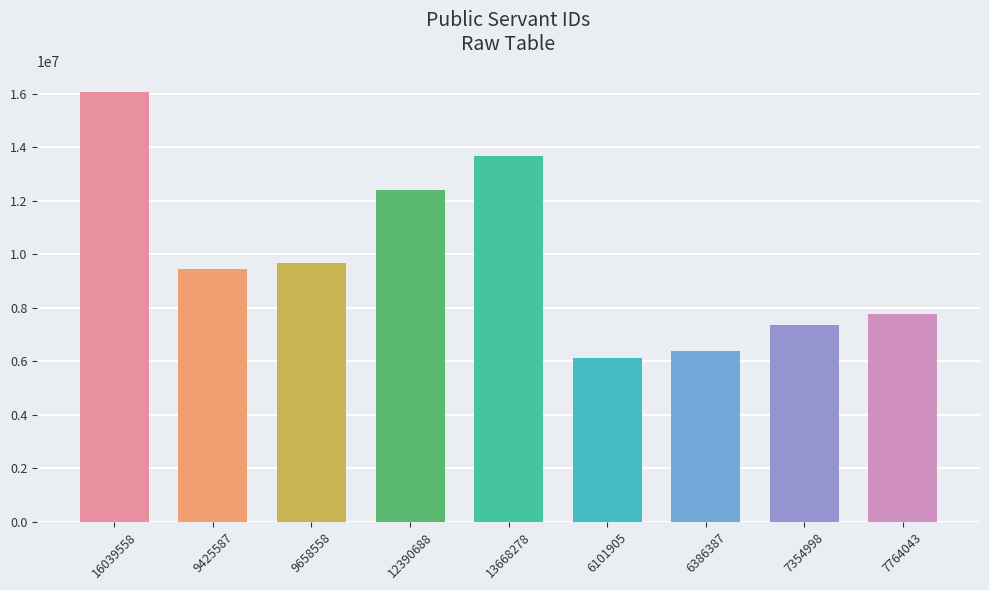

What is the difference between the maximum and minimum values?

9937653